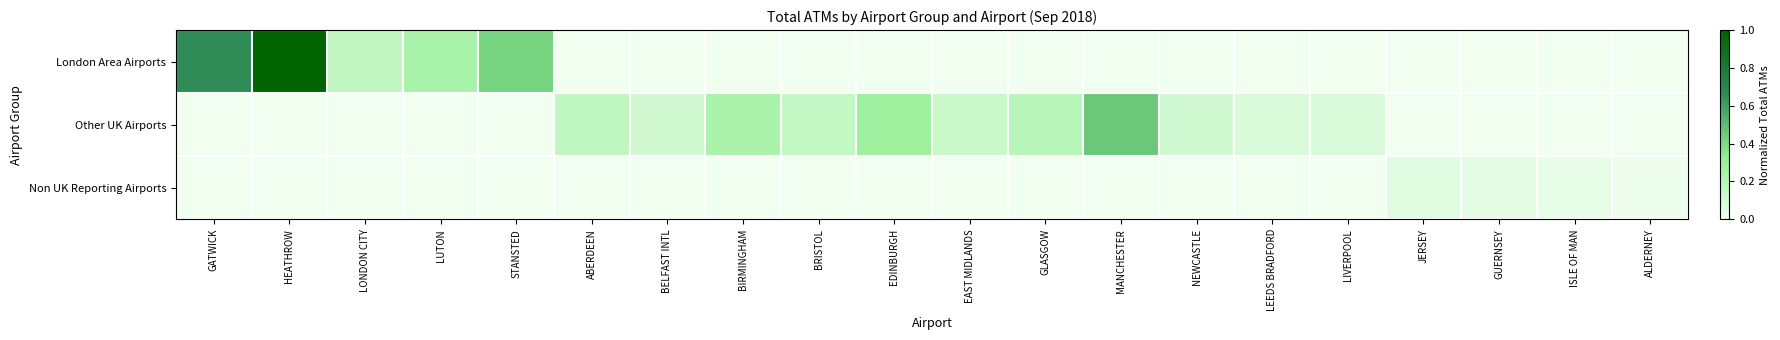

How many categories are shown in the chart?

20